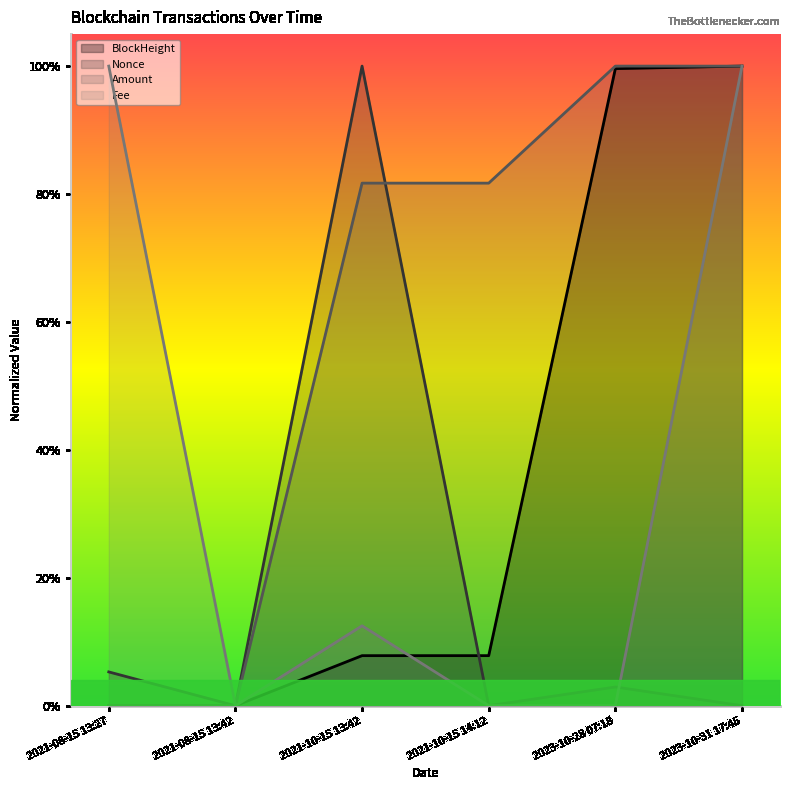

What is the difference between the maximum and minimum values in the Fee series?

1.0